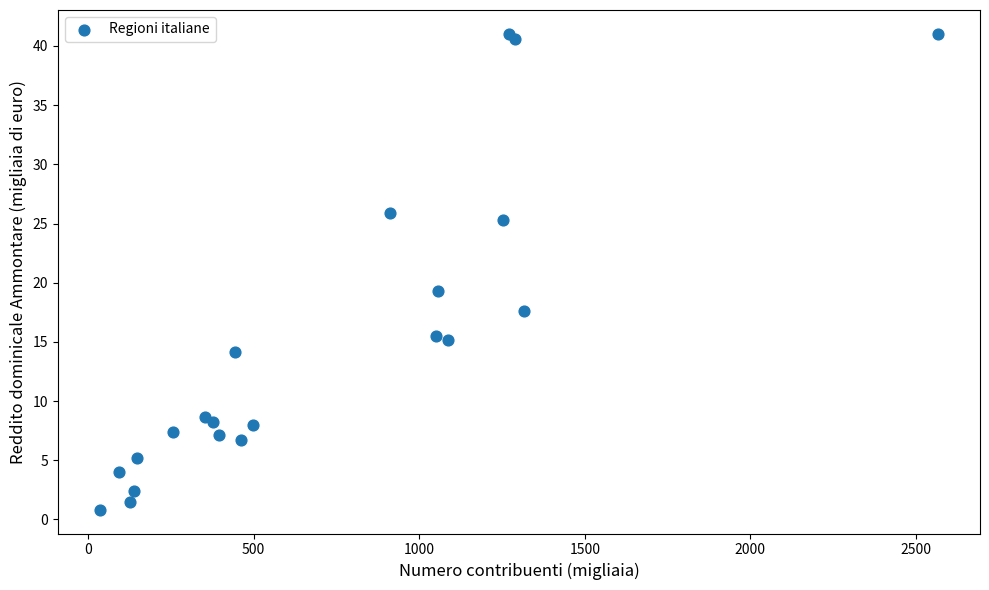

What Y value in the scatter plot is closest to 20?

19.3